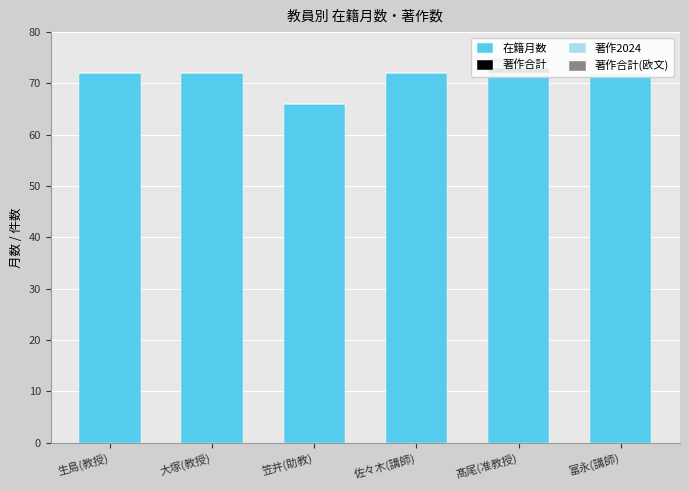

What value does the 著作合計(欧文) series have at 髙尾(准教授)?

1